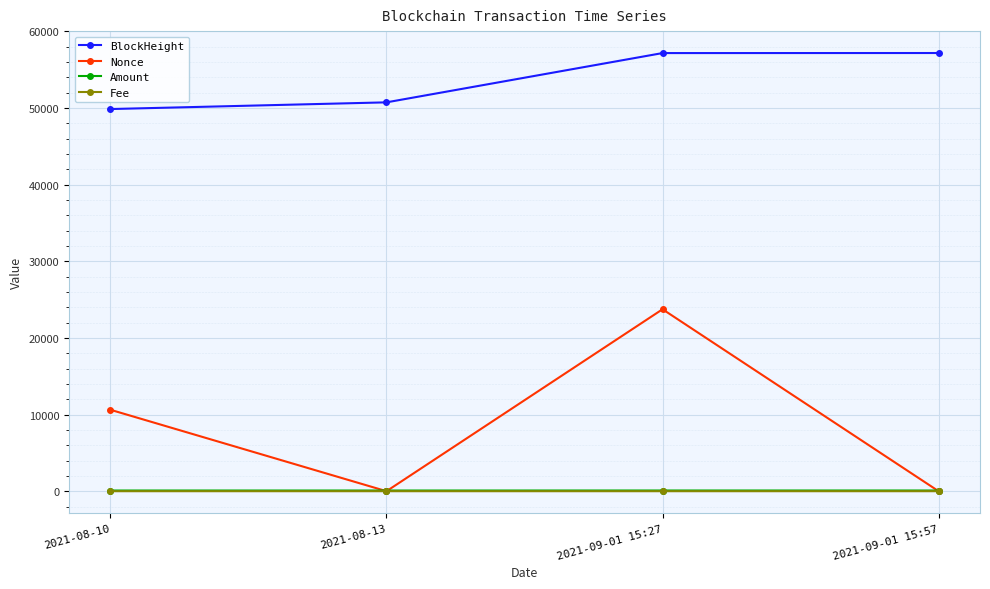

True or false: Amount and BlockHeight cross at least once.

False